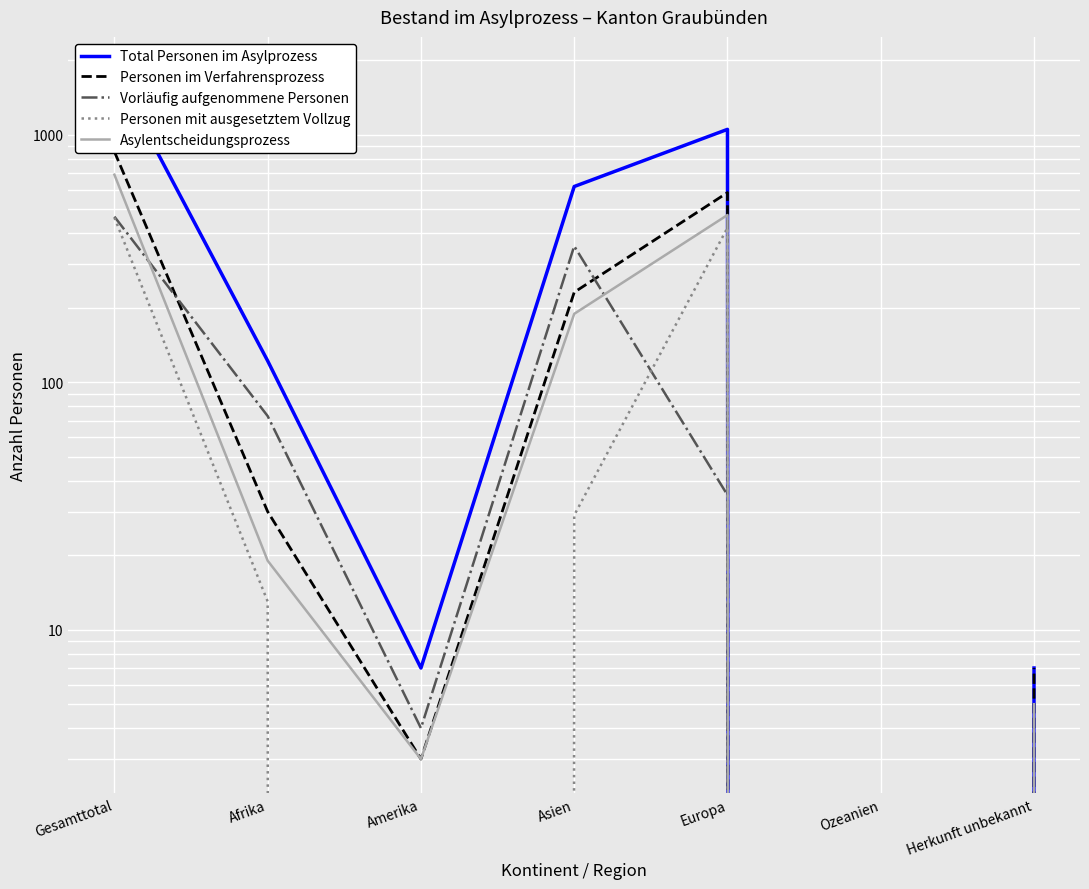

How many lines are shown in the chart?

5